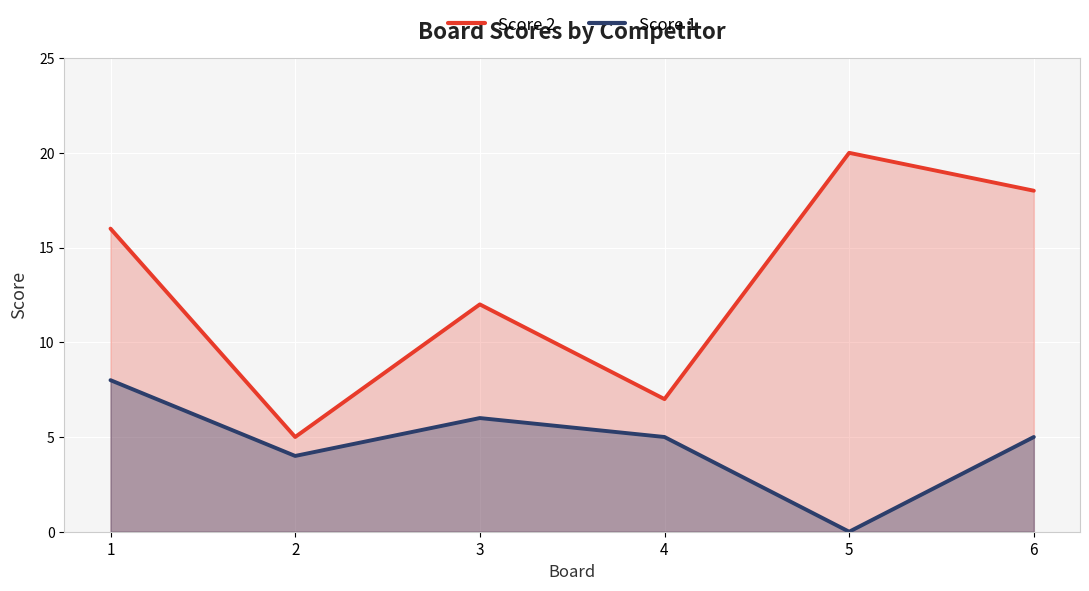

What is the average value of the Score 2 series?

13